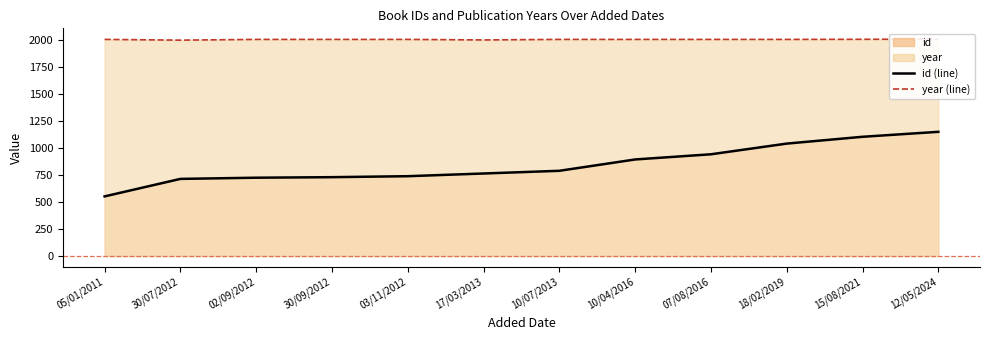

What is the difference between the id (line) values at 30/07/2012 and 17/03/2013?

50